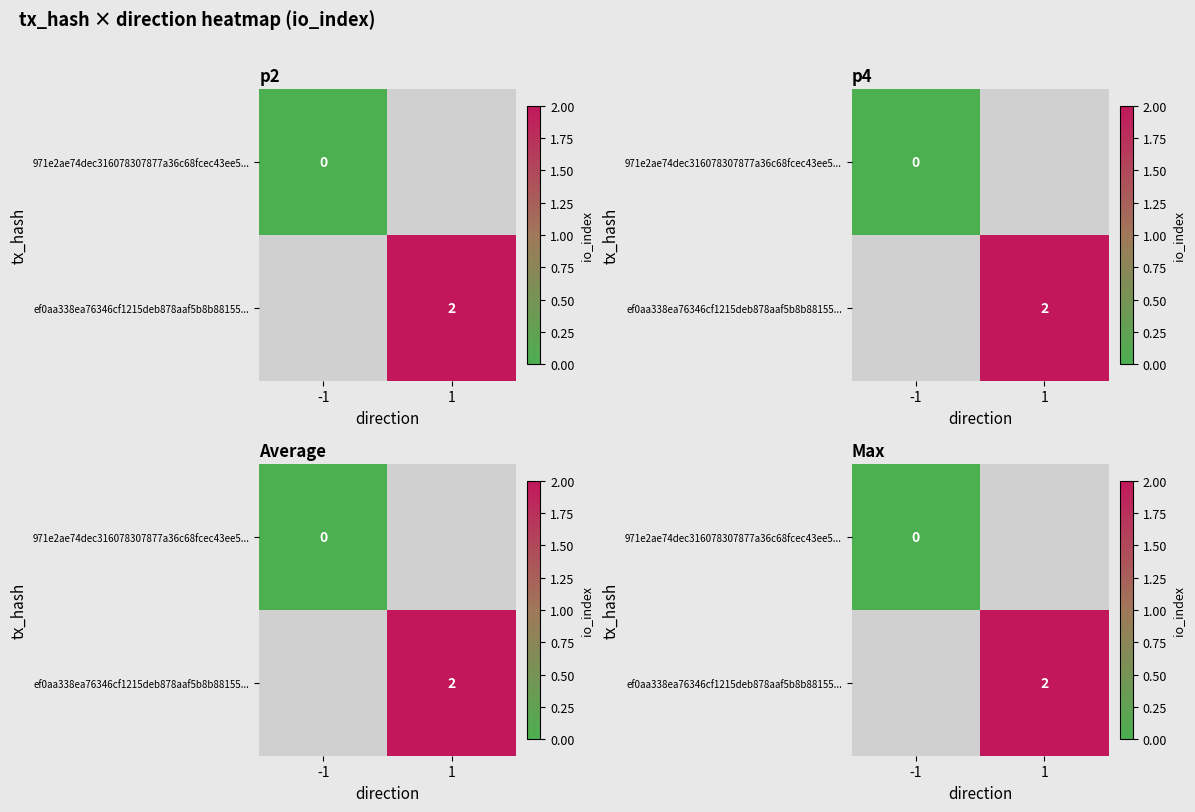

What is the approximate value of ef0aa338ea76346cf1215deb878aaf5b8b88155... at 1?

2.0